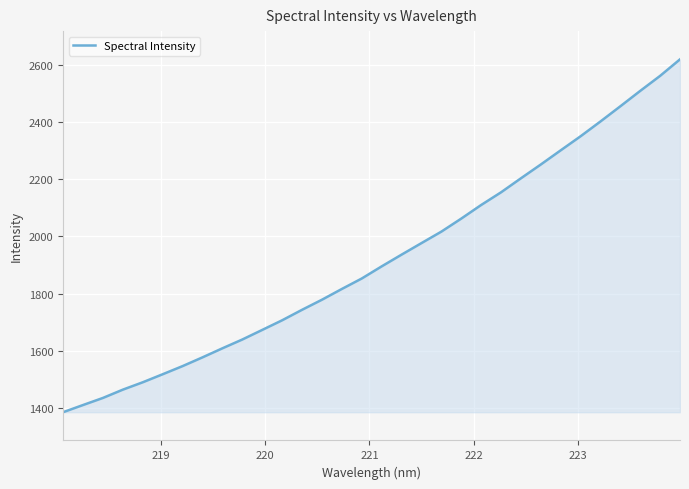

What is the difference between the maximum and minimum values?

1235.0